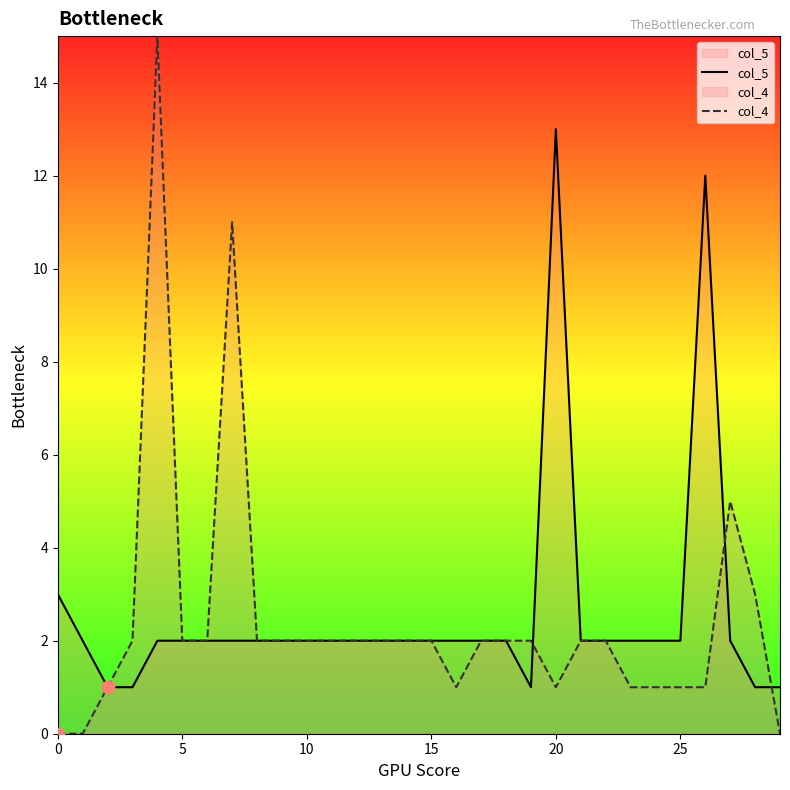

Which series has the widest spread of values?

col_4